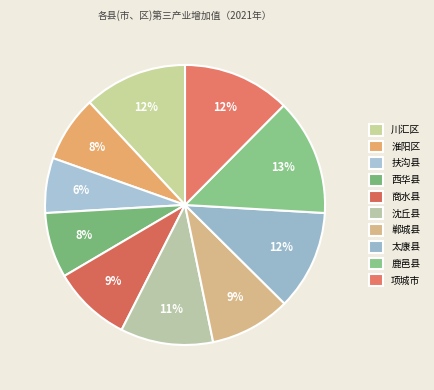

Rank the categories by value from lowest to highest.

扶沟县, 西华县, 淮阳区, 商水县, 郸城县, 沈丘县, 太康县, 川汇区, 项城市, 鹿邑县